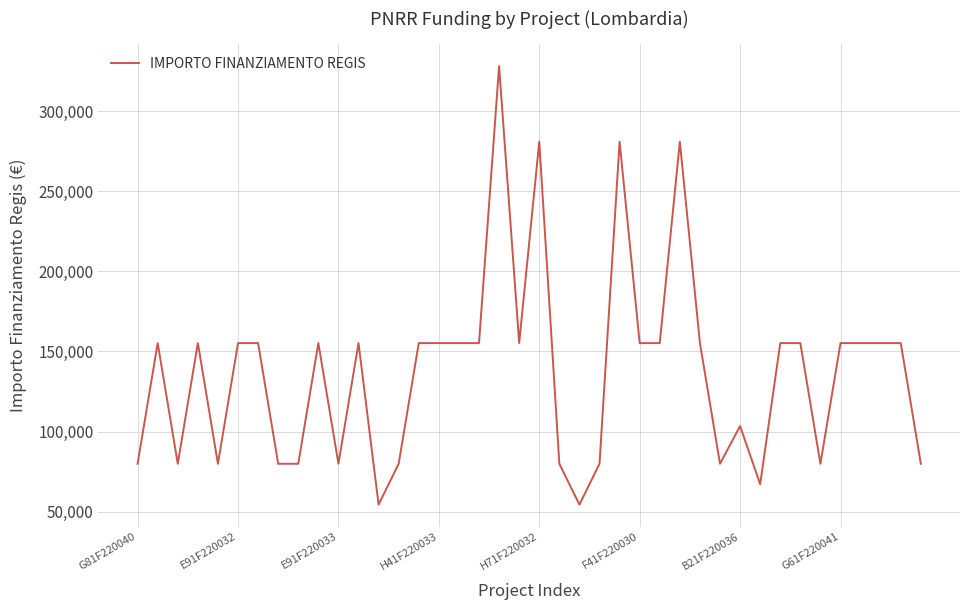

What is the sum of all values?

5514135